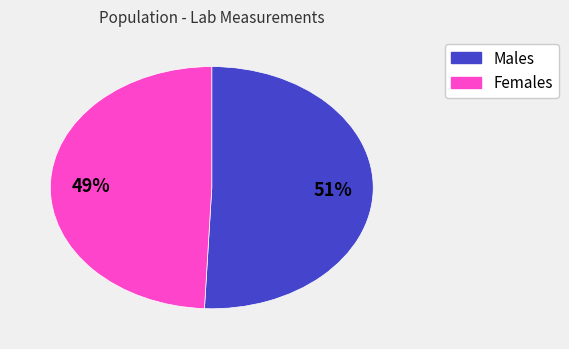

Count the number of slices in the pie.

2